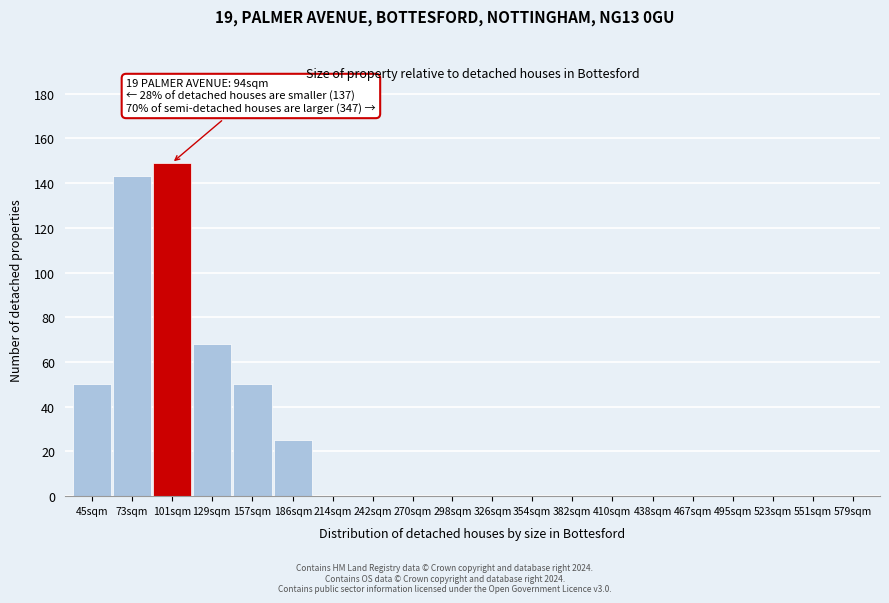

Reading left to right, transcribe all the data shown in this chart.

45sqm=50	73sqm=143	101sqm=149	129sqm=68	157sqm=50	186sqm=25	214sqm=0	242sqm=0	270sqm=0	298sqm=0	326sqm=0	354sqm=0	382sqm=0	410sqm=0	438sqm=0	467sqm=0	495sqm=0	523sqm=0	551sqm=0	579sqm=0